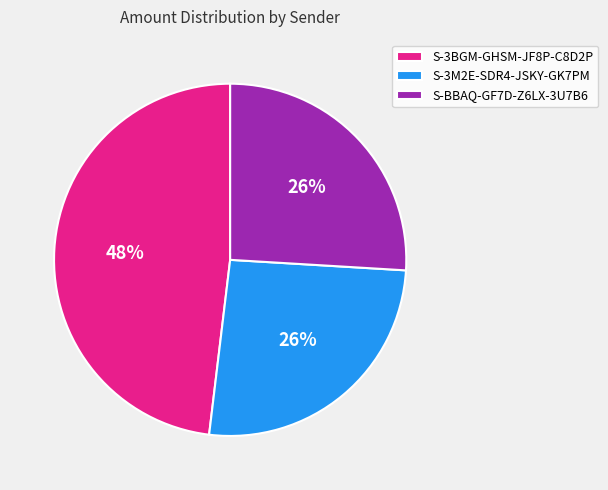

Which category has the biggest portion of the pie?

S-3BGM-GHSM-JF8P-C8D2P